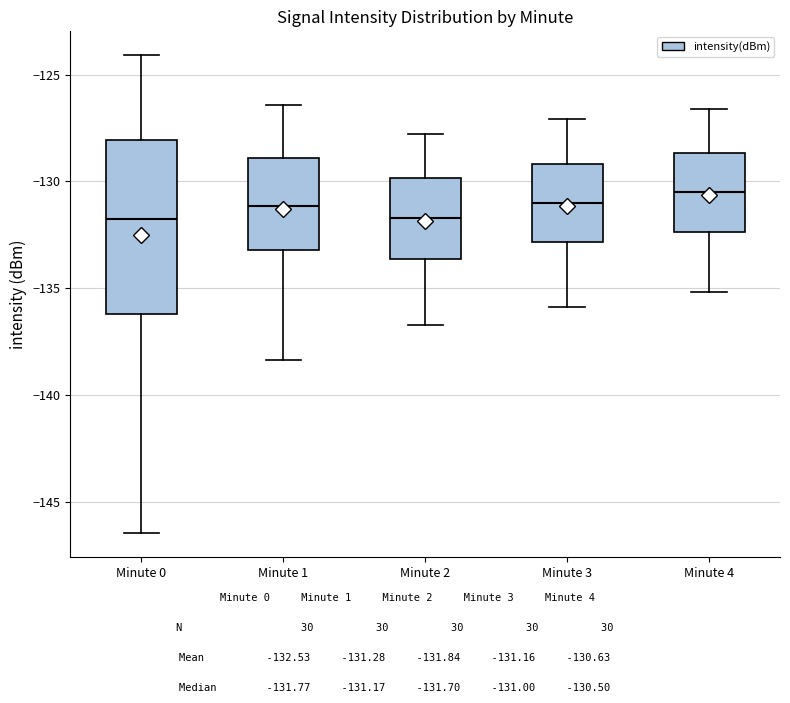

Which box has the highest median line?

Minute 4